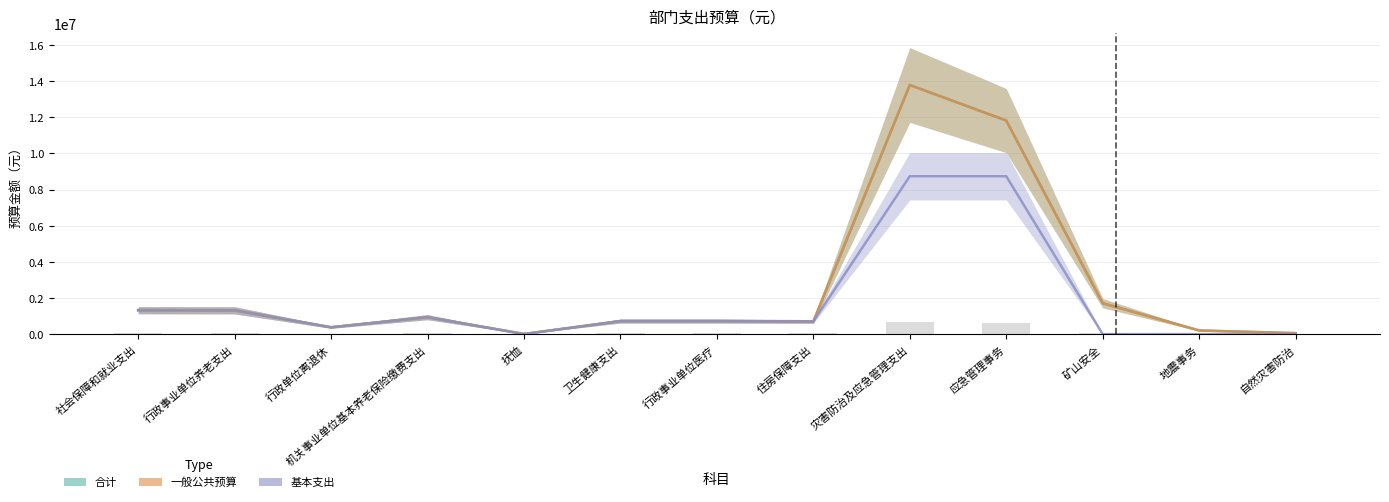

How many data points in 一般公共预算 are less than 721755?

5